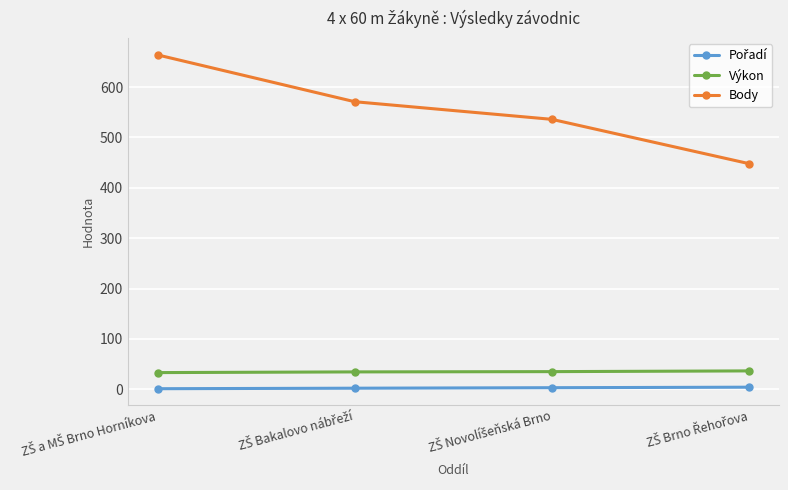

Which series has the largest range (max minus min)?

Body